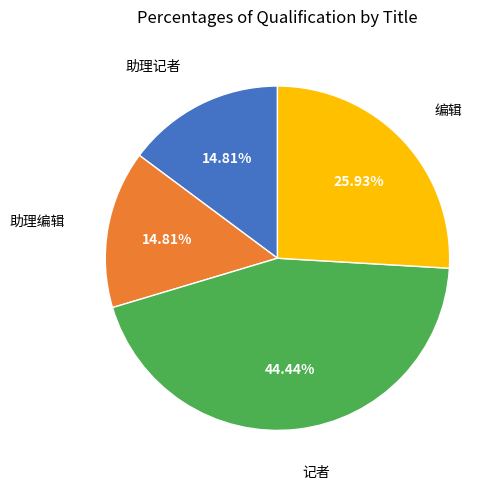

Does any single category account for the majority?

No